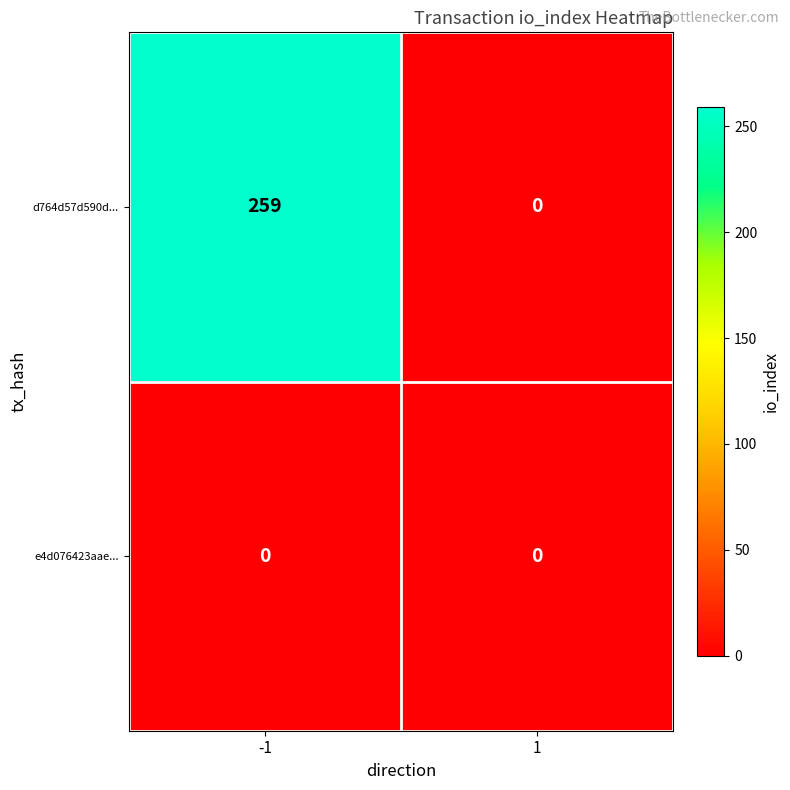

Which series has the widest spread of values?

d764d57d590d...